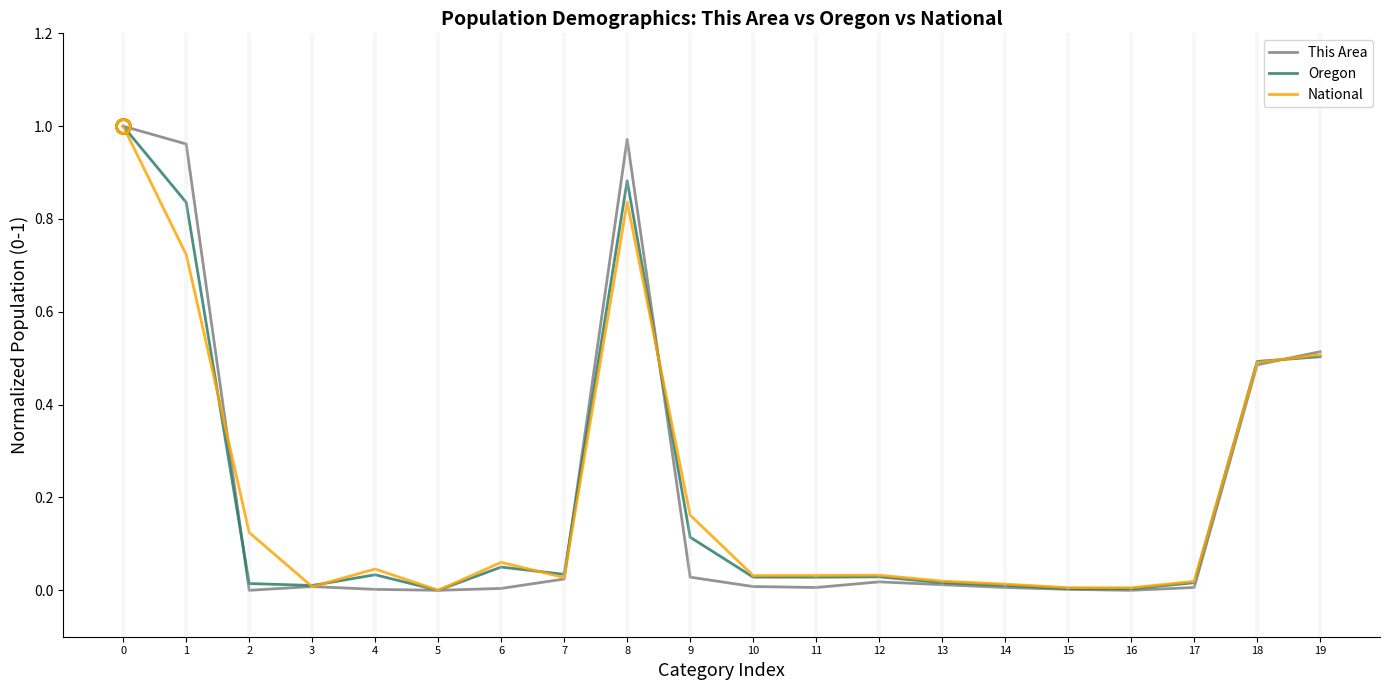

Is the value of This Area at 8 greater than the value of National at 18?

Yes